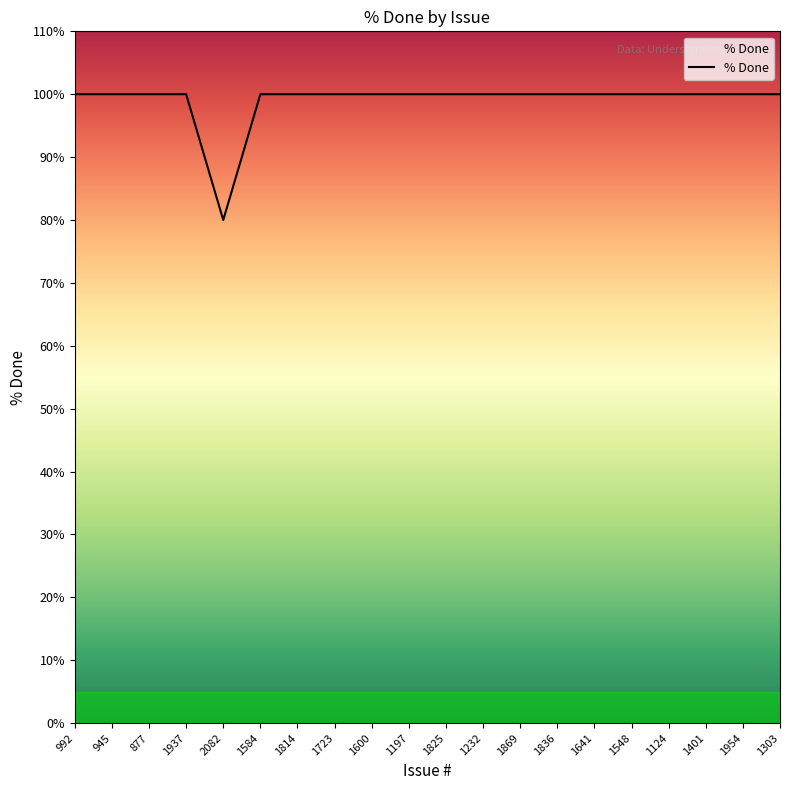

How many lines are shown in the chart?

1